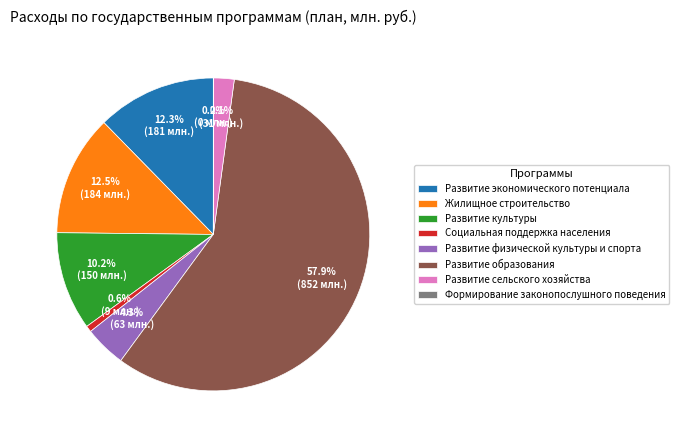

To the nearest percent, what is the combined percentage of Жилищное строительство and Развитие культуры?

23%